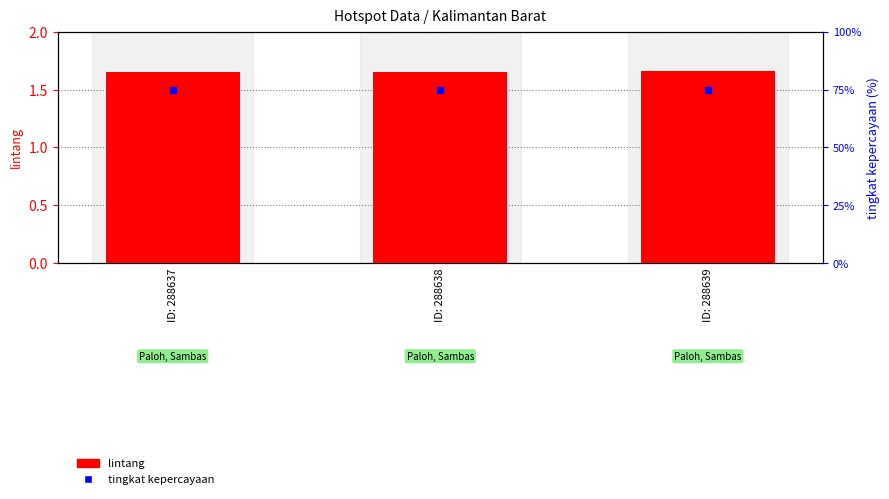

Which category has the highest value in the lintang series?

ID: 288639